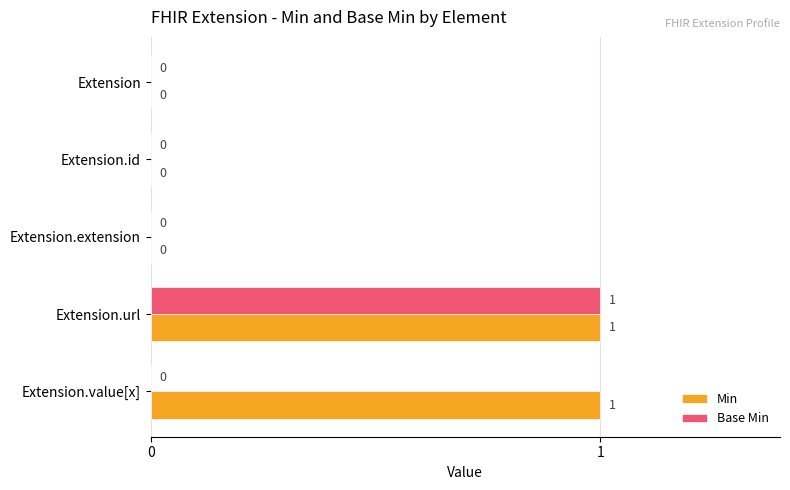

Which series has the largest total across all categories?

Min